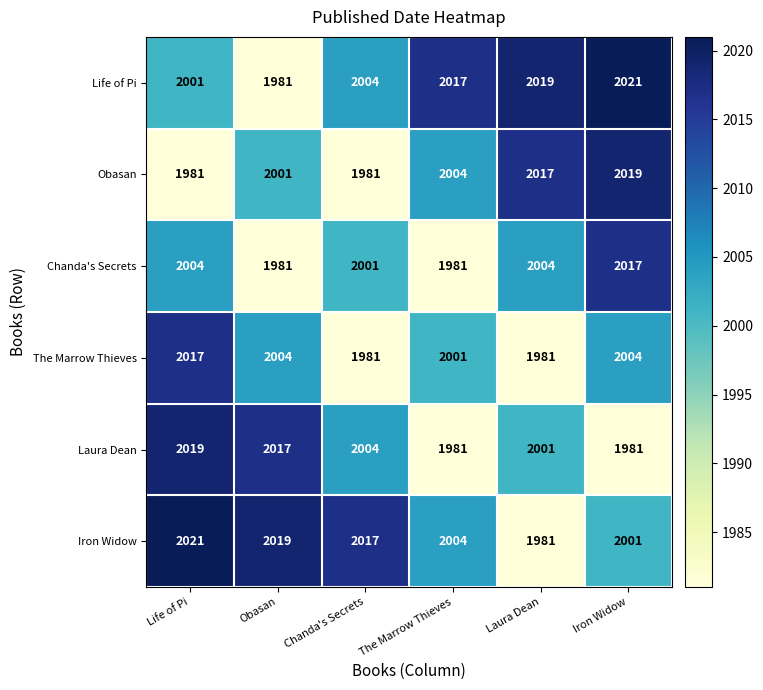

The Life of Pi series shows 984 at Life of Pi. True or false?

False